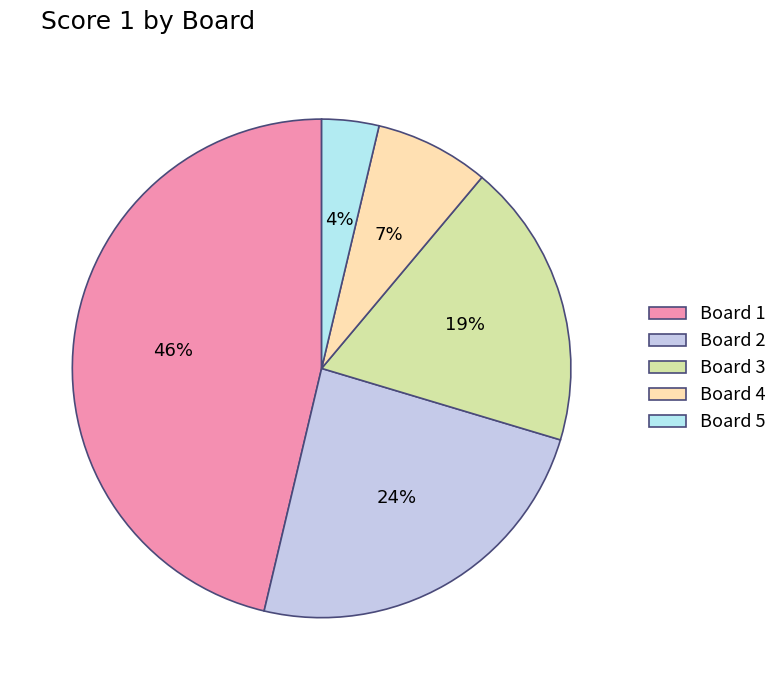

Which slice is the smallest?

Board 5